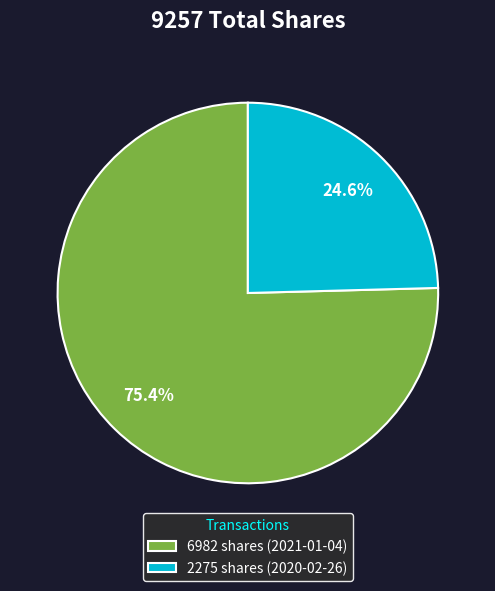

Count the number of slices in the pie.

2